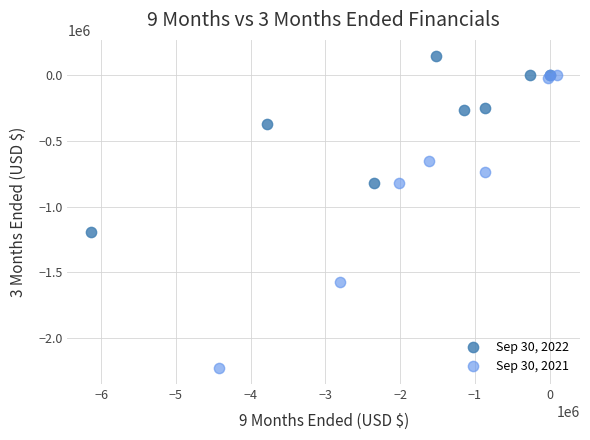

Which series has the largest Y range (max minus min)?

Sep 30, 2021